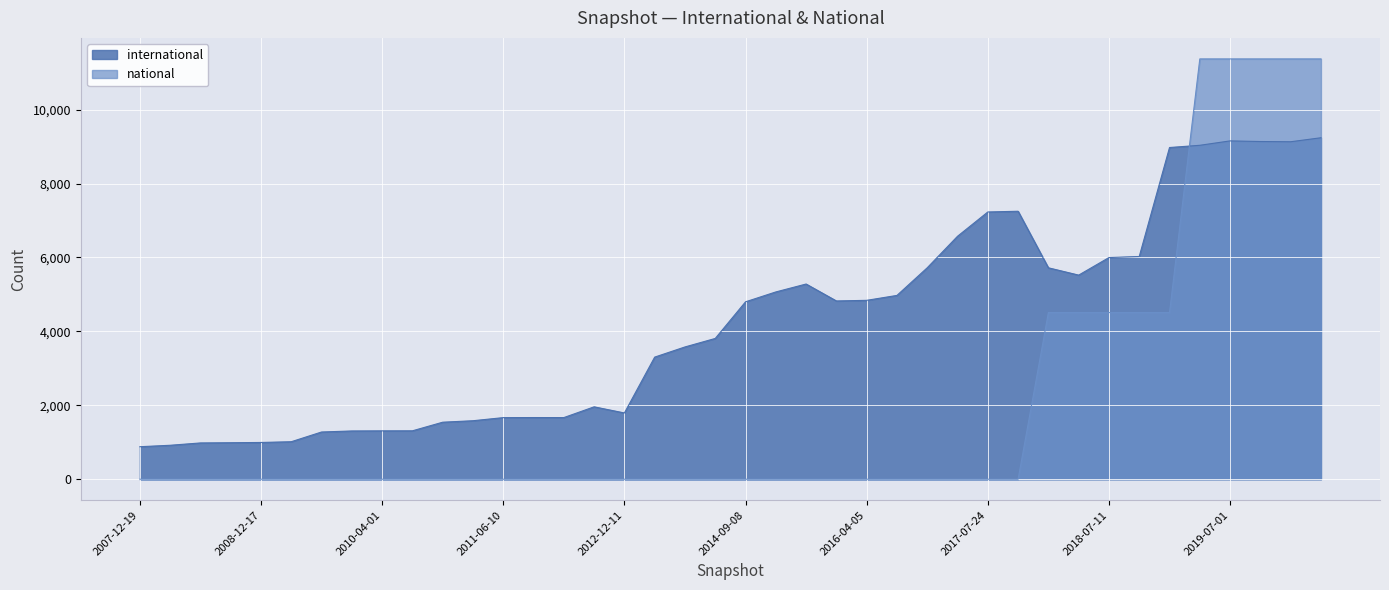

What is the difference between the international values at 2017-12-22 and 2019-01-01?

3254